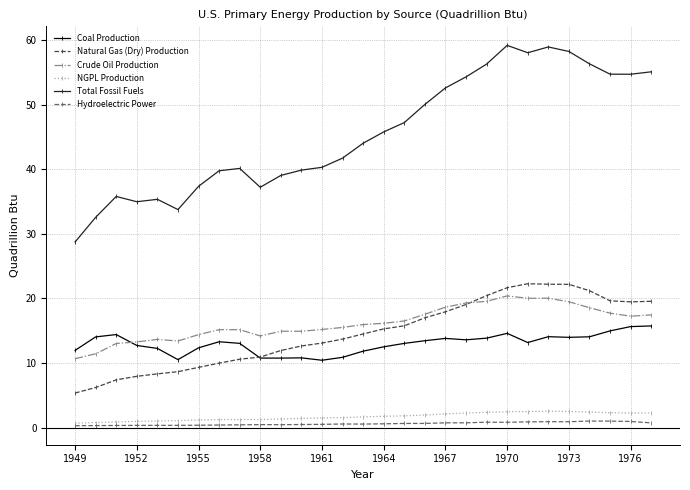

What is the value of the Hydroelectric Power point at the 2nd from the left?

0.3